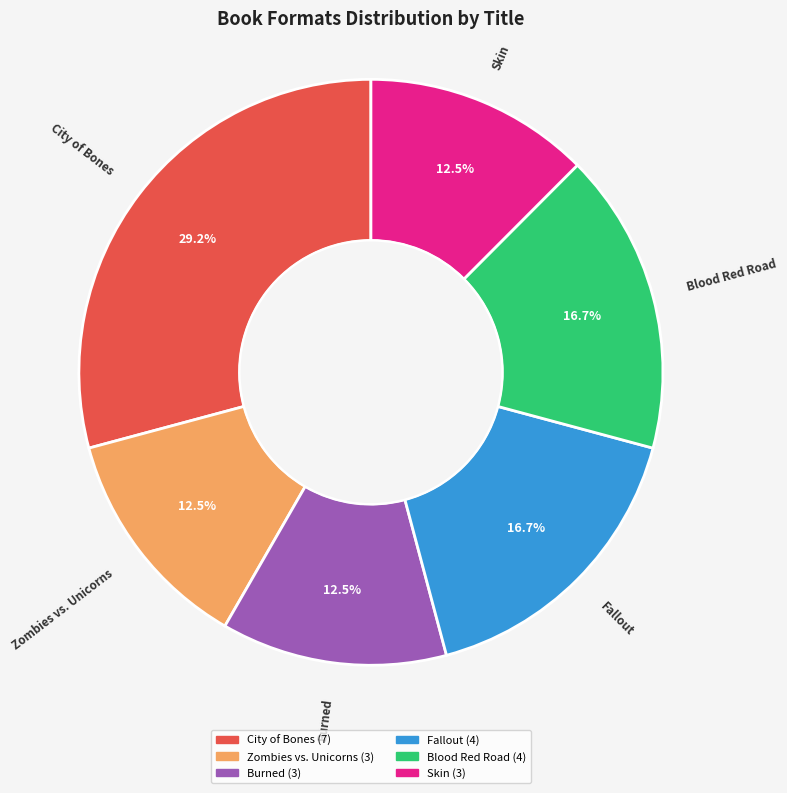

What is the largest slice in the pie chart?

City of Bones